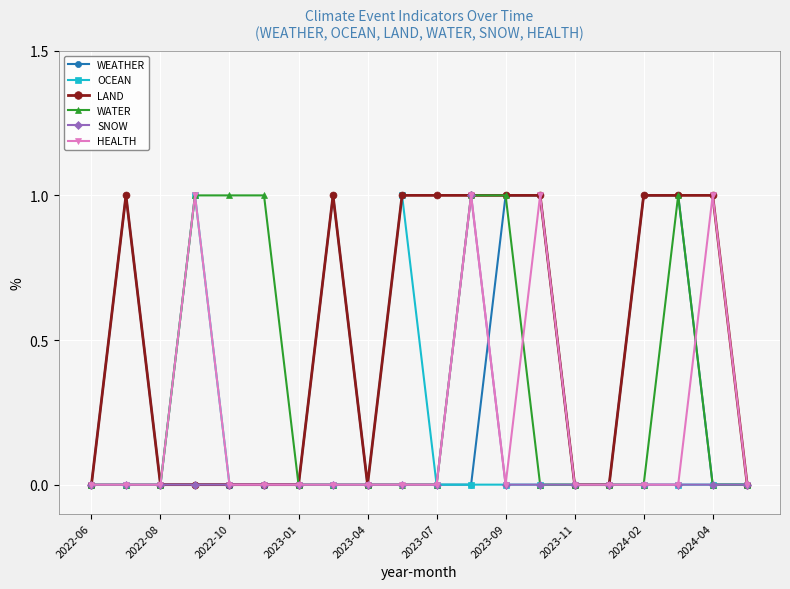

How many series are shown in this chart?

6